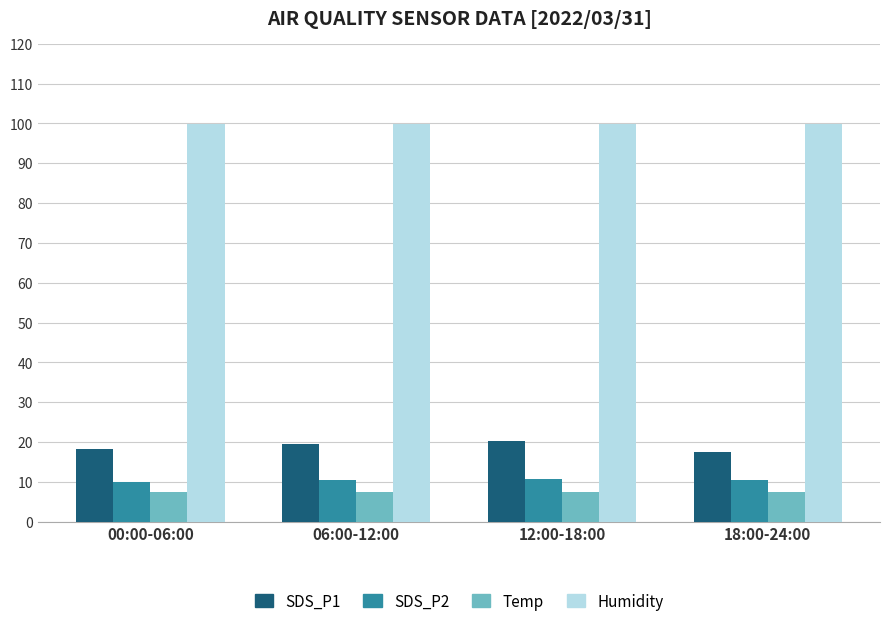

Is it true that SDS_P1 equals 12.9 at 06:00-12:00?

False